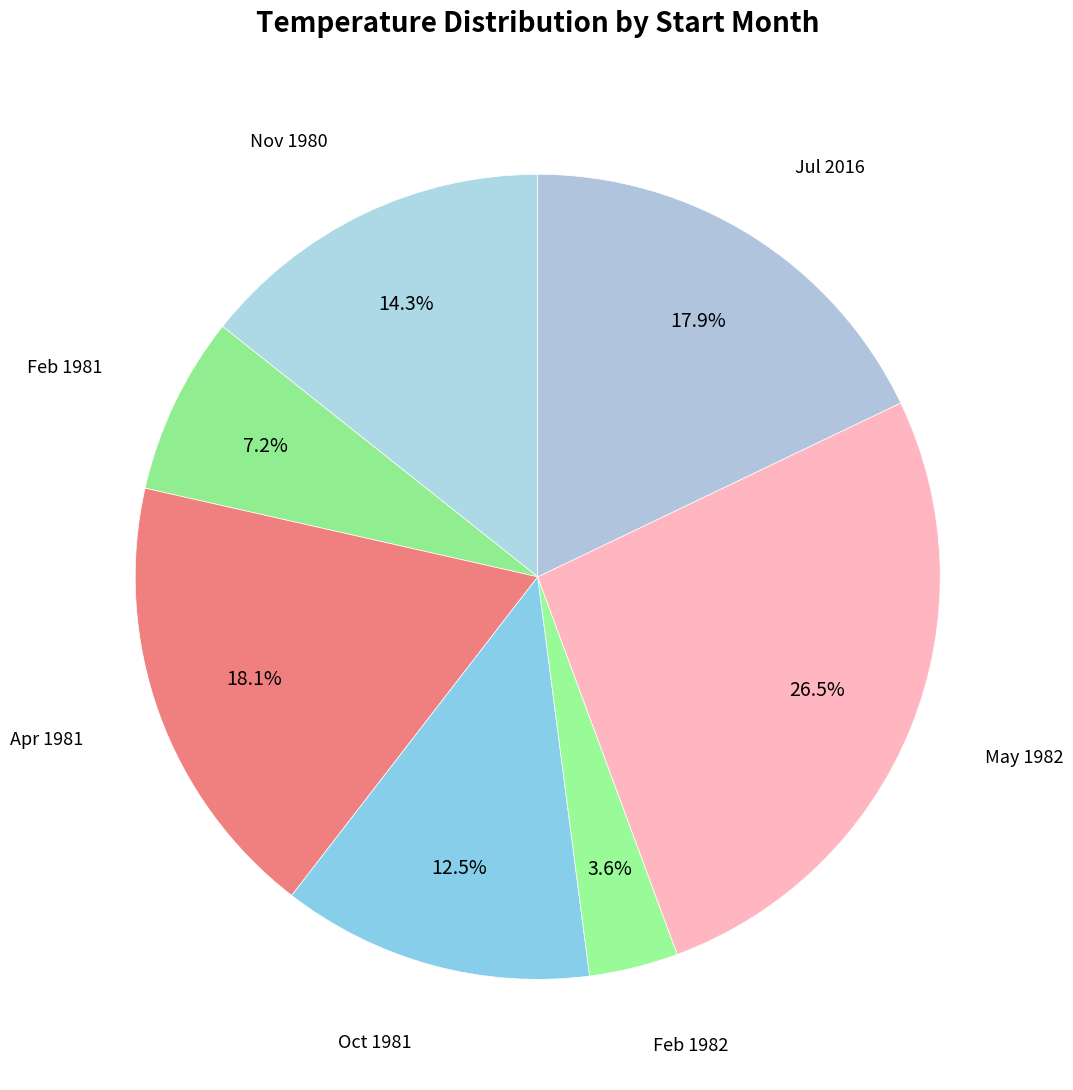

Which category has the biggest portion of the pie?

May 1982